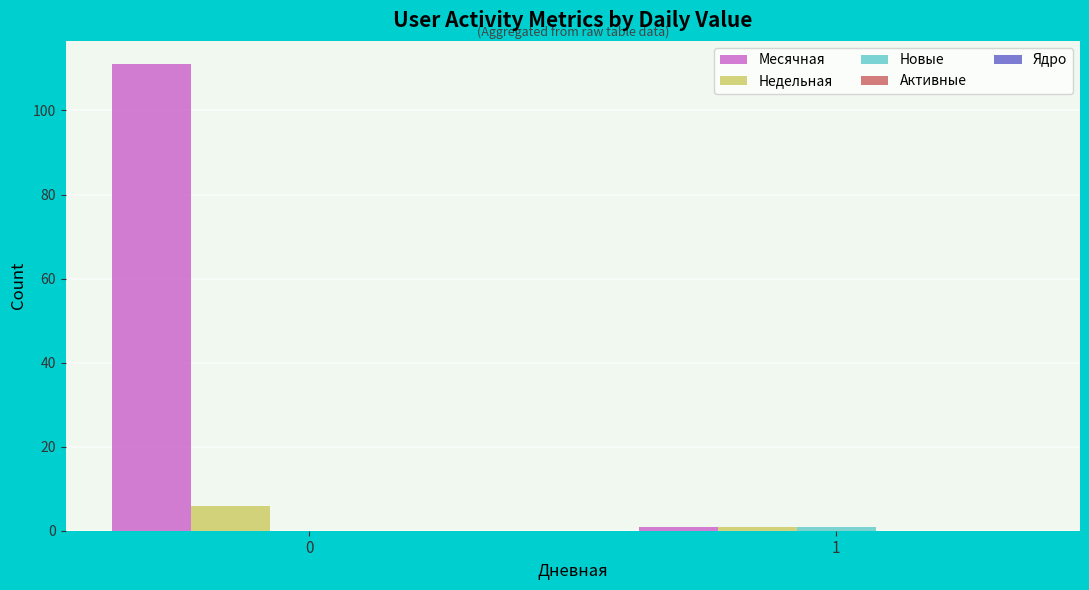

True or false: Месячная has a value of 111 at 0.

True